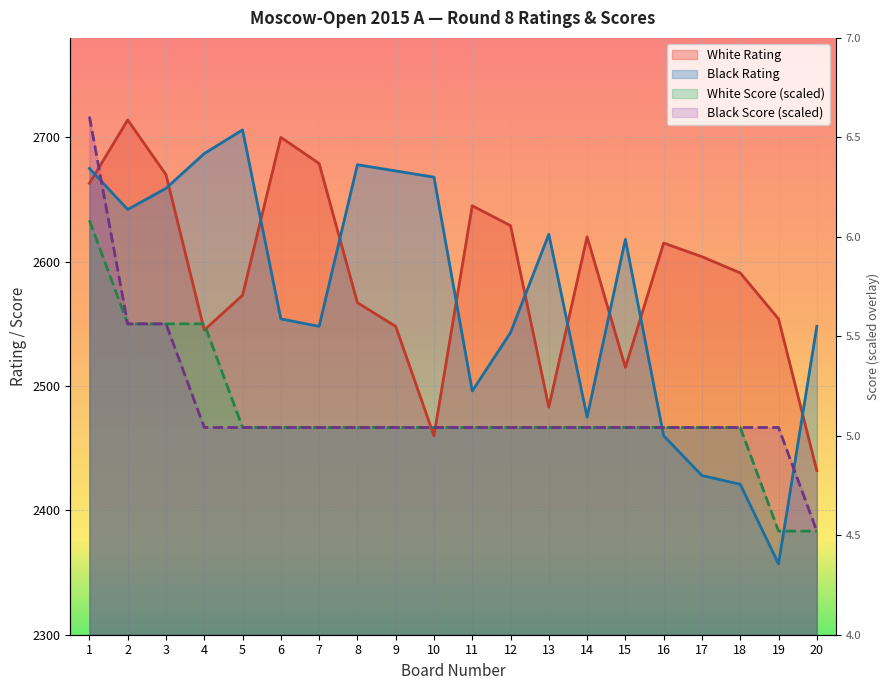

List the series in order of their peak value, lowest first.

White Score, Black Rating, White Rating, Black Score